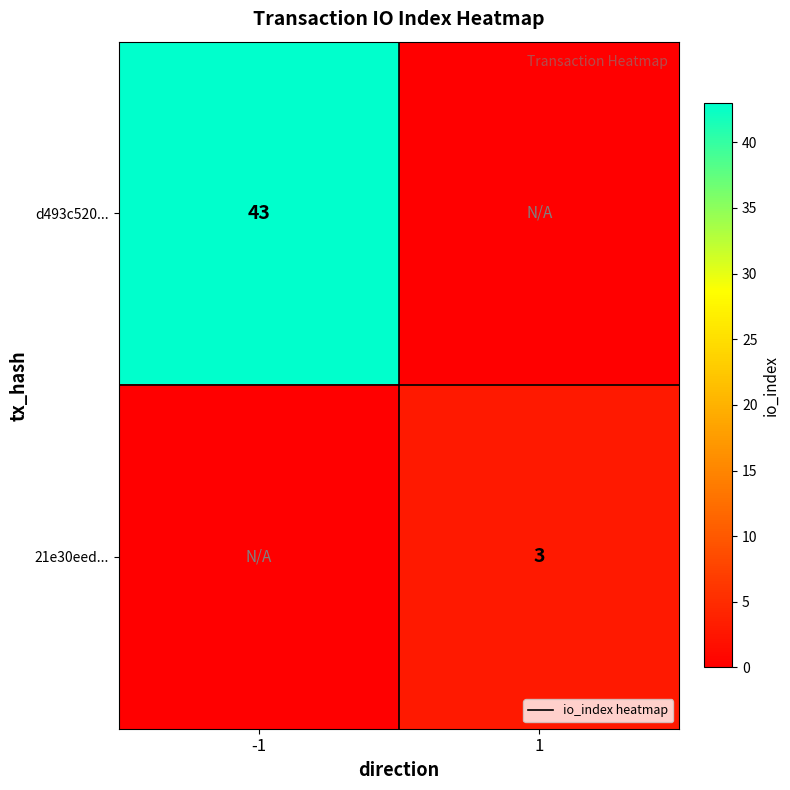

The 21e30eed... series shows 3 at 1. True or false?

True